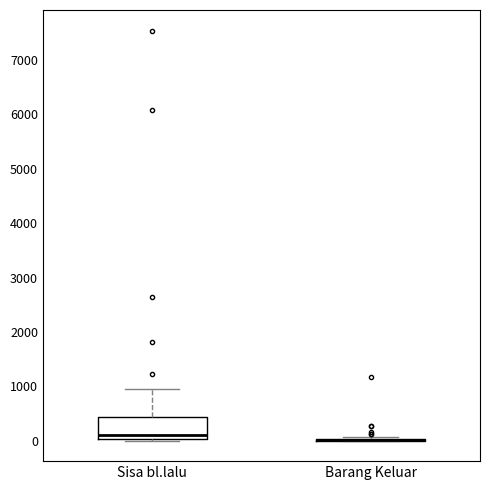

Which box is the tallest, from its lower edge to its upper edge?

Sisa bl.lalu